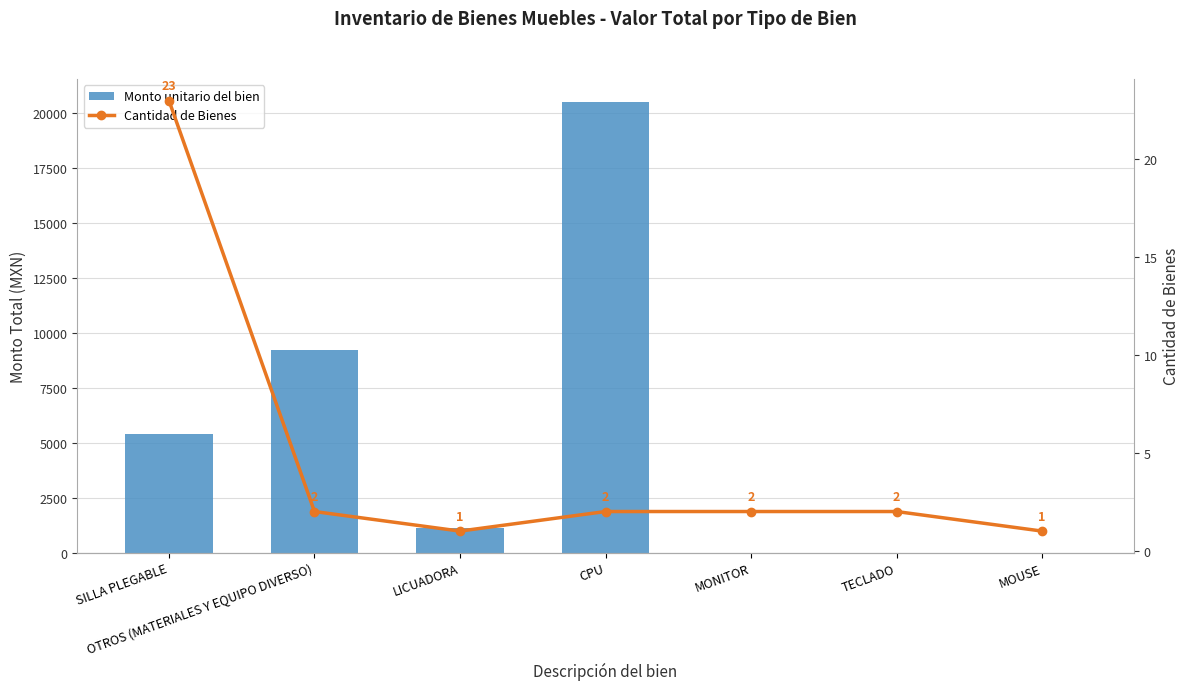

What is the difference between the Cantidad de Bienes values at MOUSE and SILLA PLEGABLE?

22.0